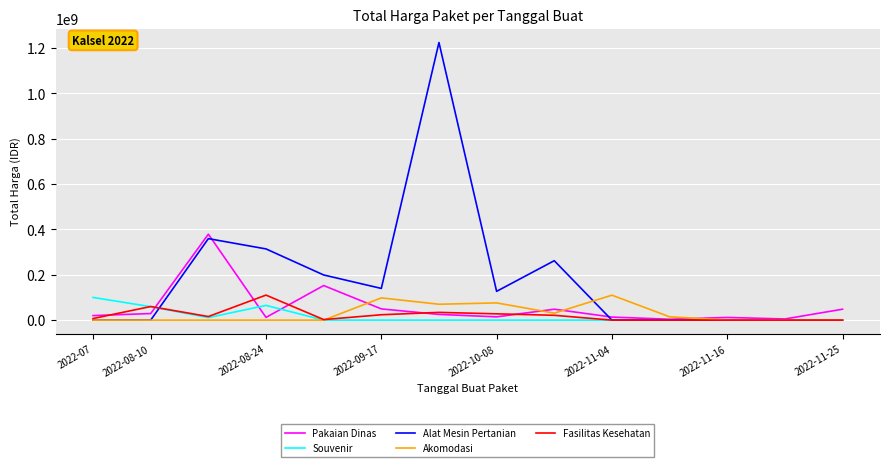

Which series has the widest spread of values?

Alat Mesin Pertanian